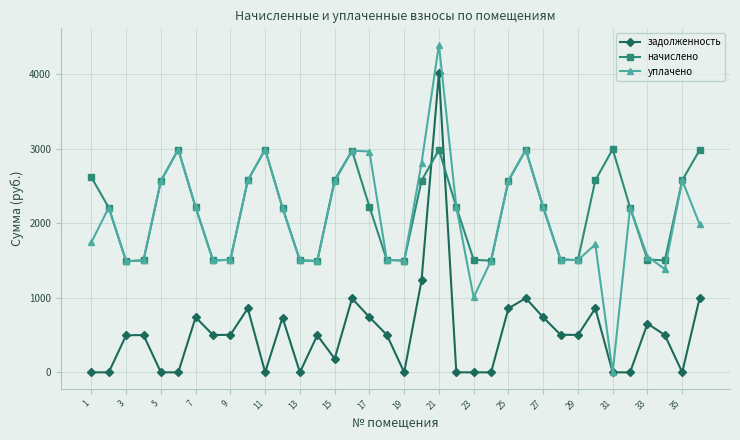

Which series has the largest range (max minus min)?

уплачено